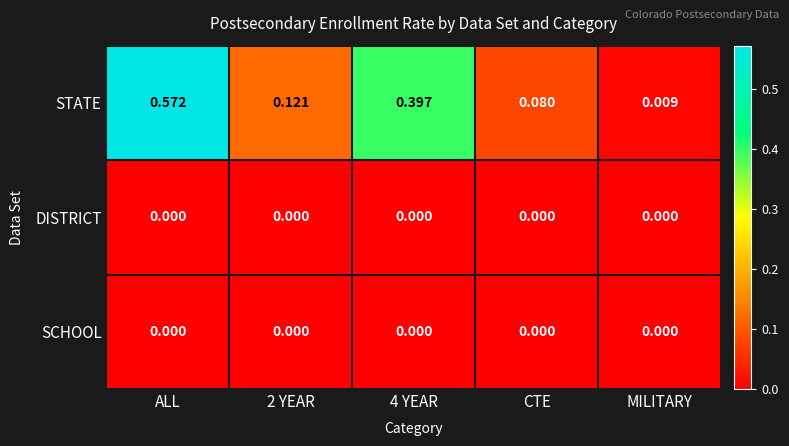

Which series changed the most between 4 YEAR and CTE?

STATE